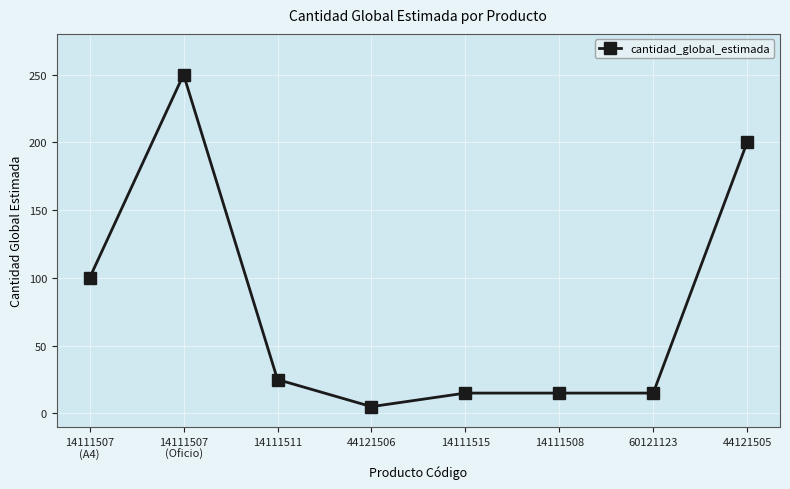

What is the difference between the maximum and minimum values?

245